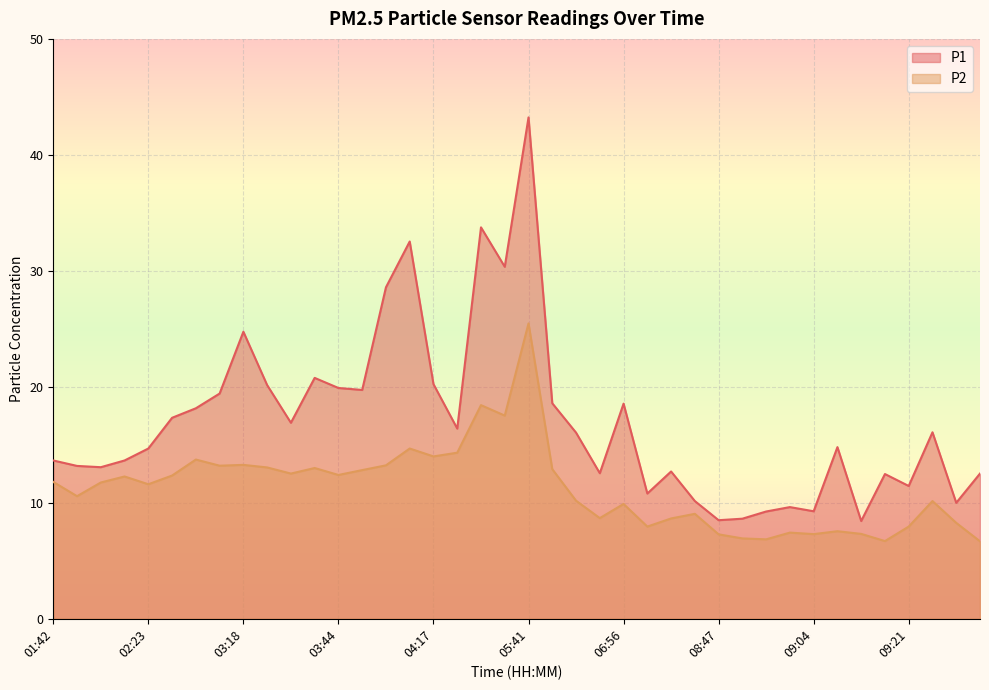

At which label does P1 reach its minimum?

09:13